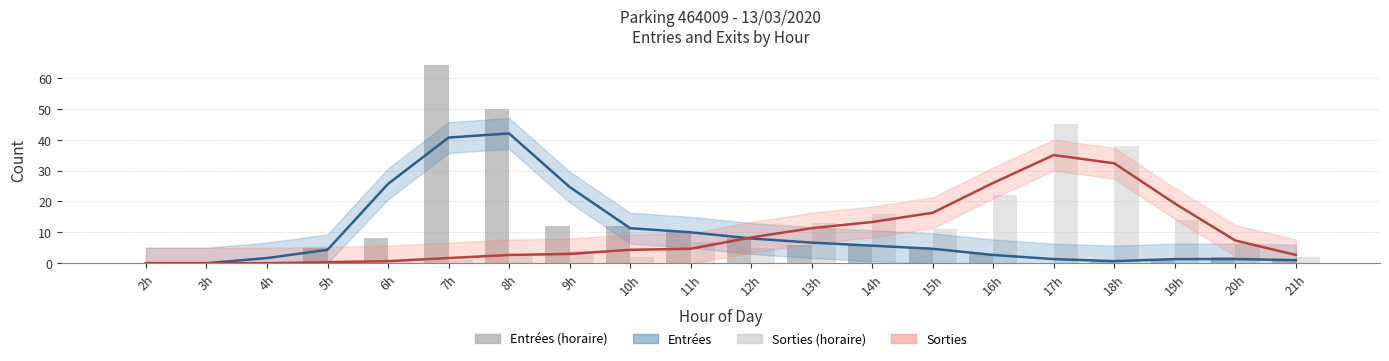

What is the difference between the maximum and minimum values in the ENTREES (total) series?

64.0